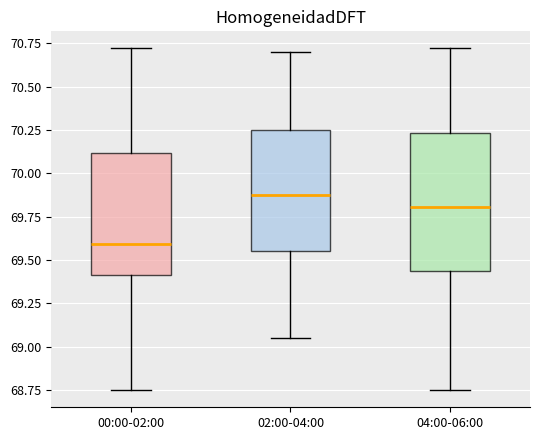

Where is the lower edge of the box for 04:00-06:00 on the y-axis? The values are not printed on the chart, so give them approximately, as read against the axis.

69.45